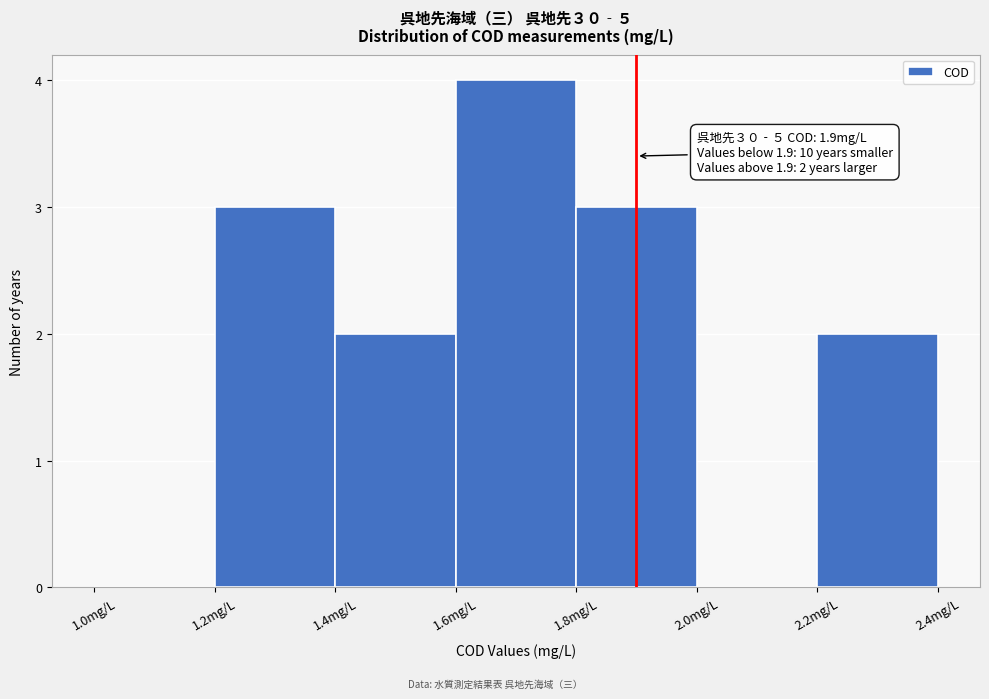

Which range on the x-axis has the tallest bar?

1.6 to 1.8